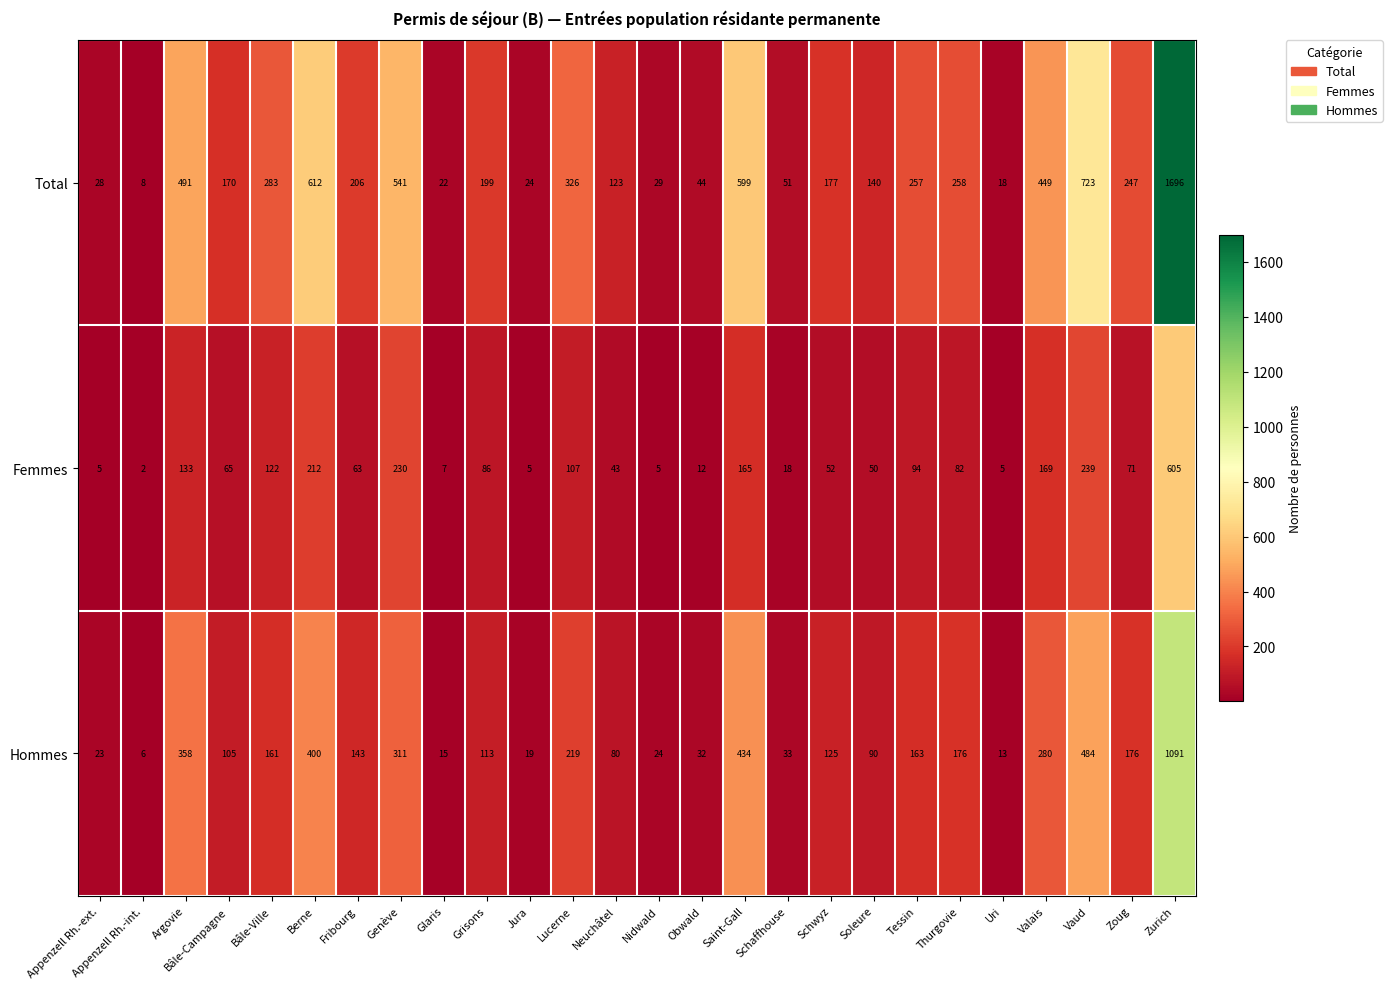

At which category does the chart reach its minimum across all series?

Appenzell Rh.-int.